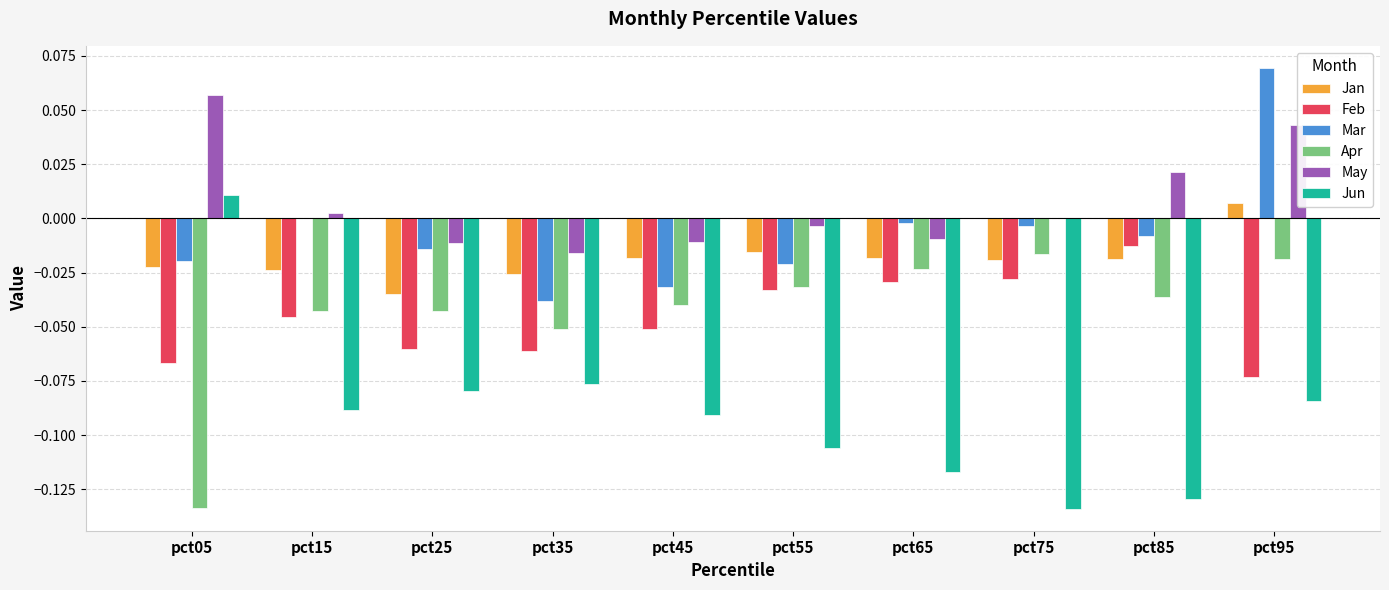

The Jun series shows -0.0 at pct25. True or false?

False